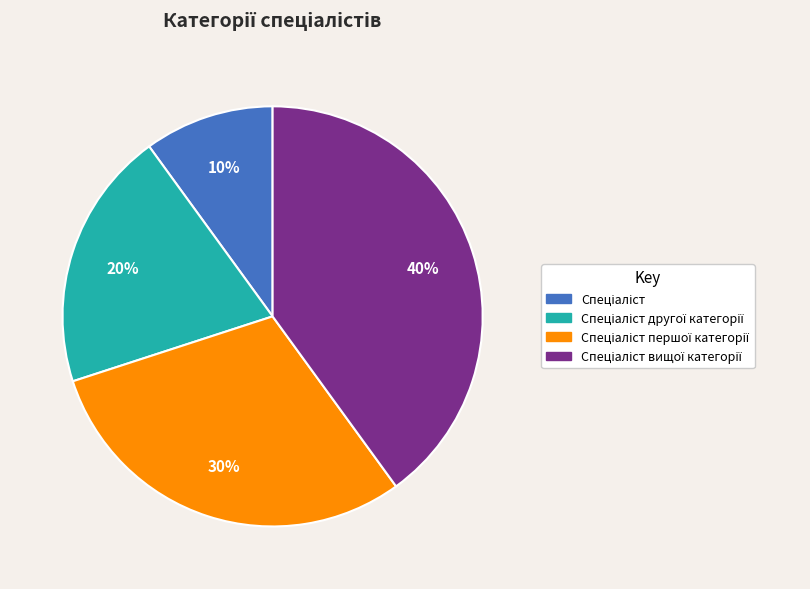

Is there any slice that represents more than half of the pie?

No